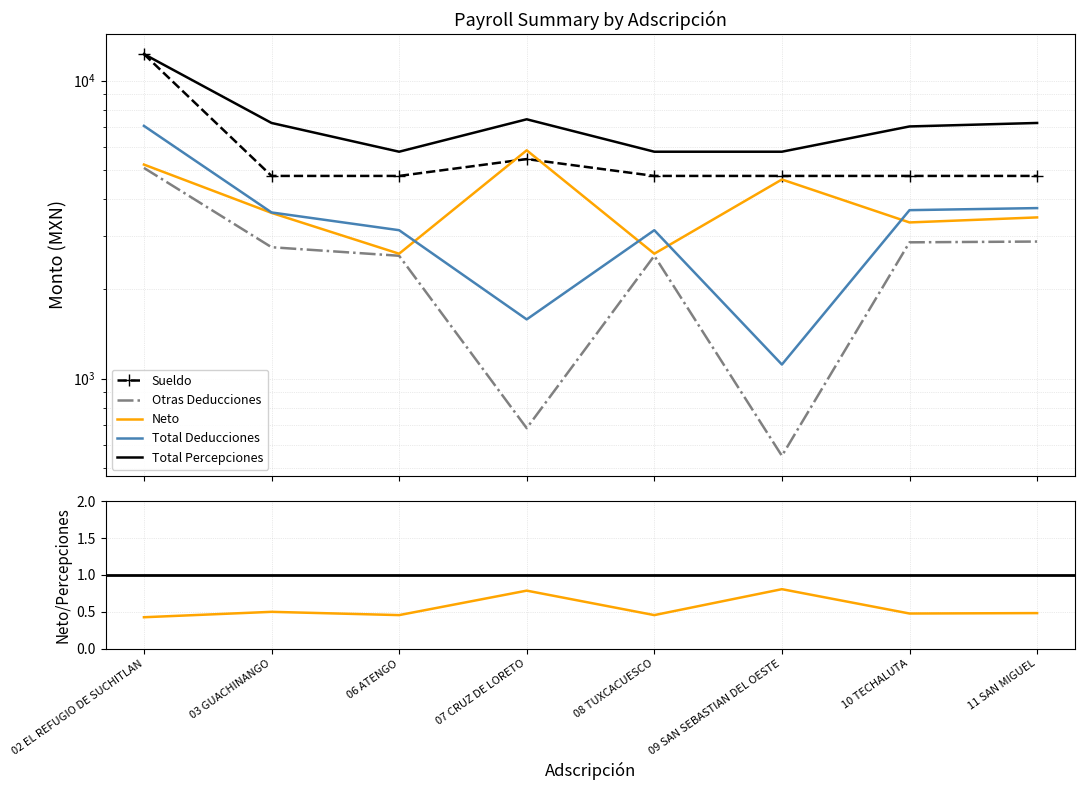

True or false: Total Percepciones and Sueldo cross at least once.

False